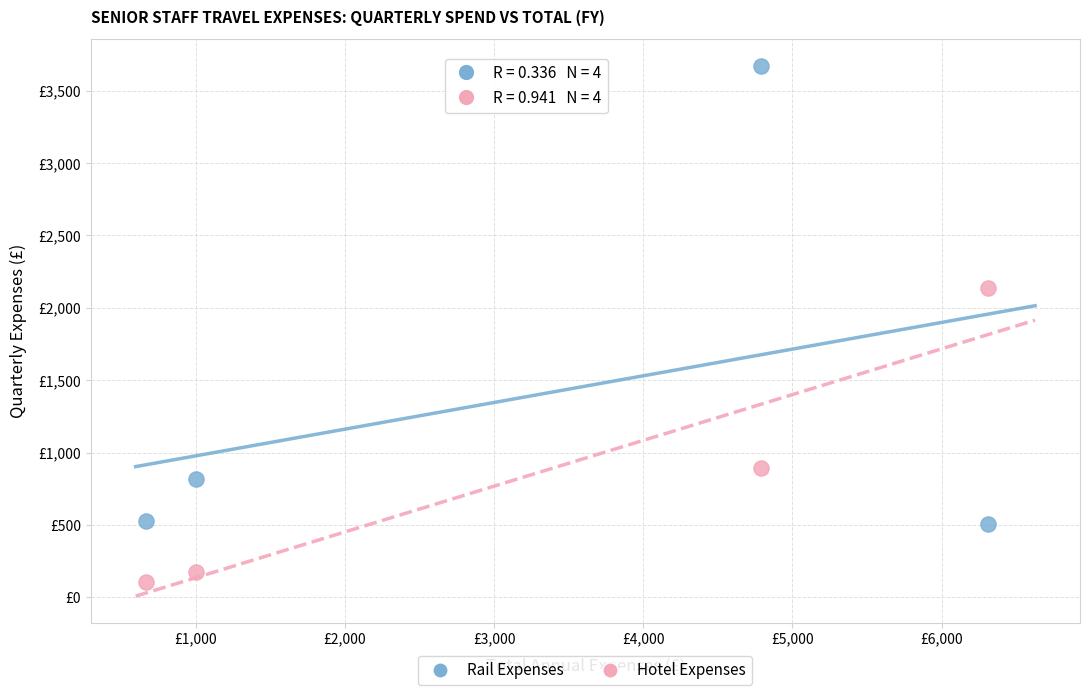

Which series has the widest spread of Y values?

Rail Expenses